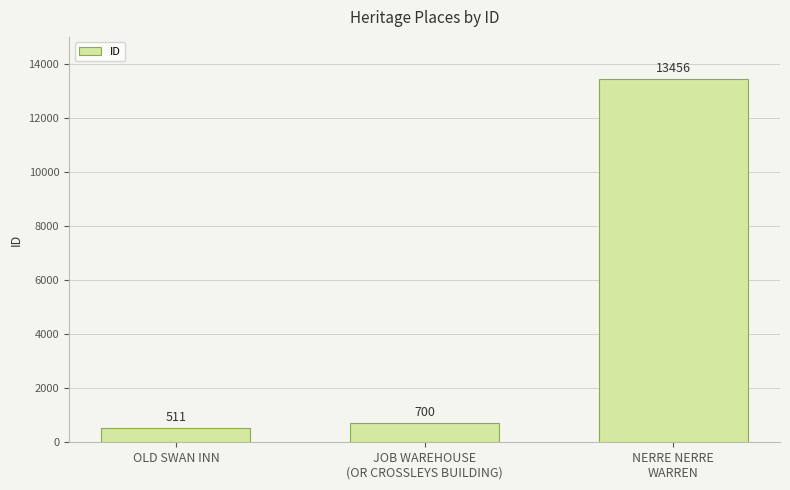

What is the change in value from OLD SWAN INN to JOB WAREHOUSE
(OR CROSSLEYS BUILDING)?

+189